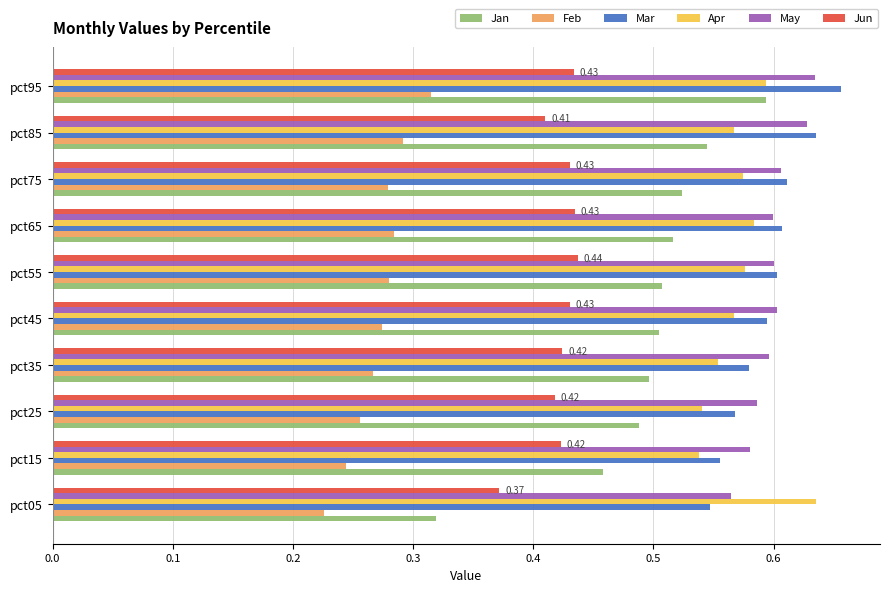

Which series has the largest range (max minus min)?

Jan